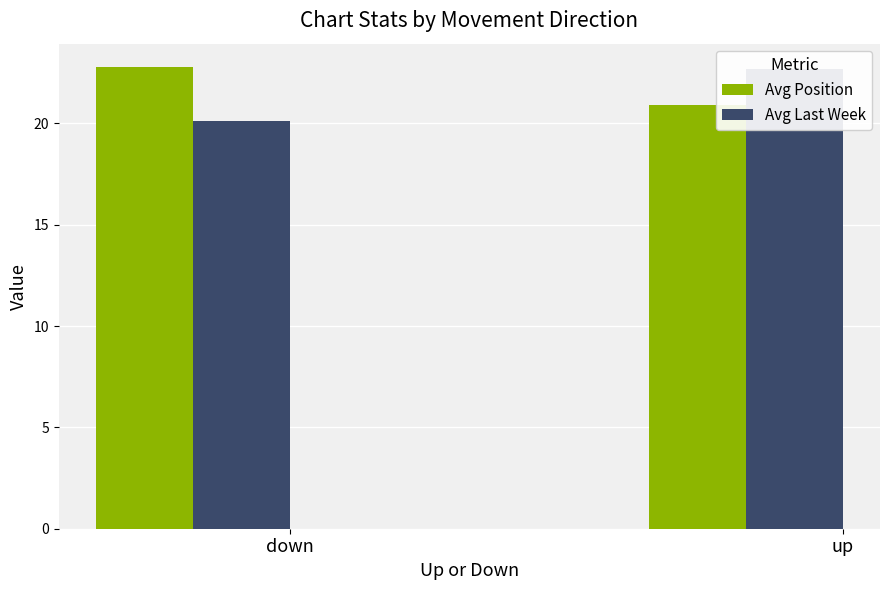

How many groups of bars are there?

2